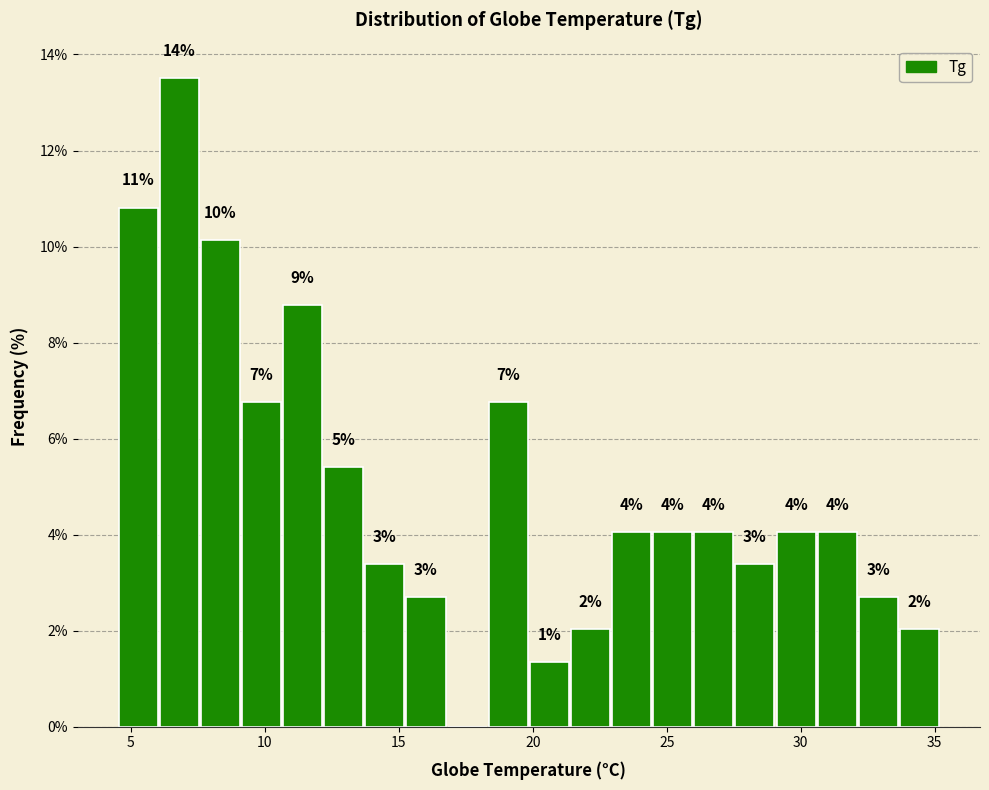

Read against the x-axis, roughly where is the centre of the tallest bar?

7.0